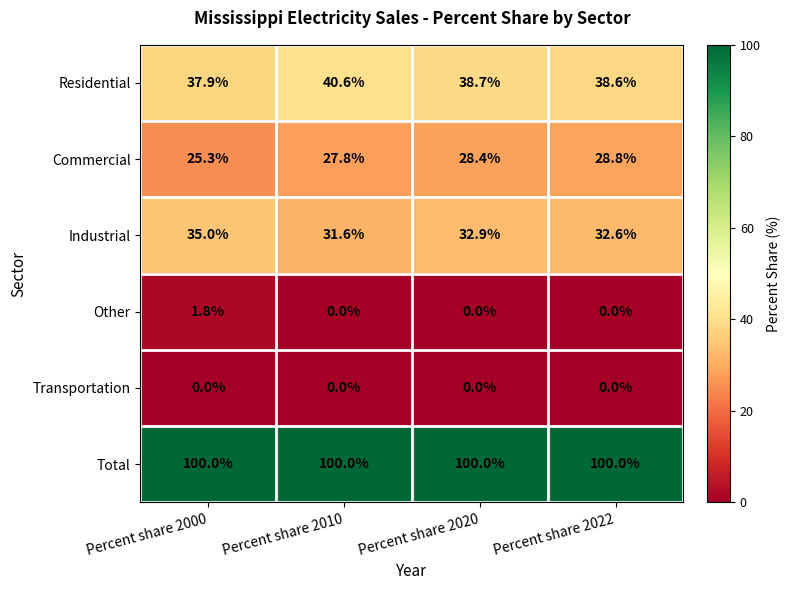

What is the maximum value shown in the chart?

100.0